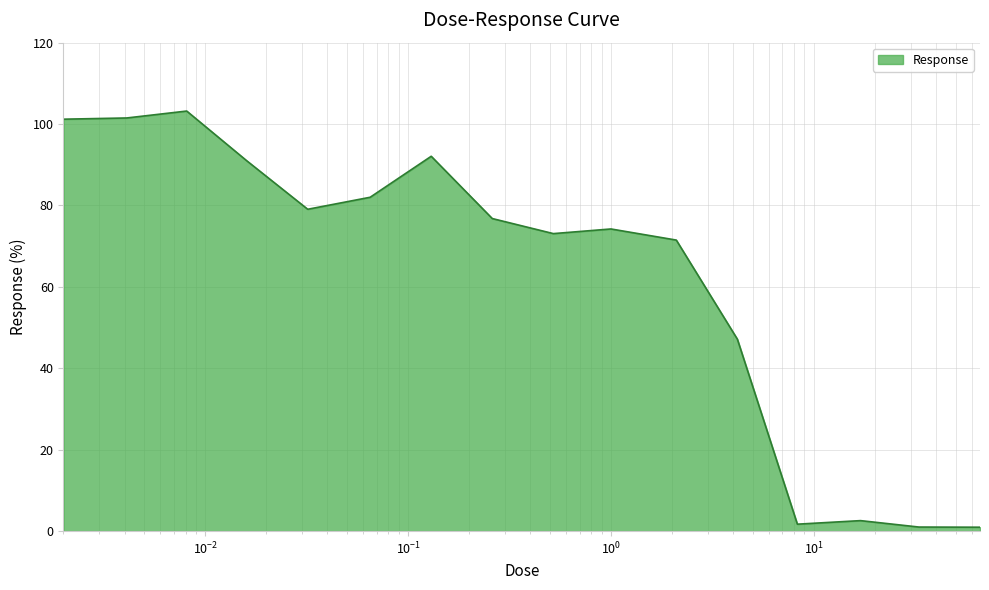

What is the greatest value displayed?

103.2